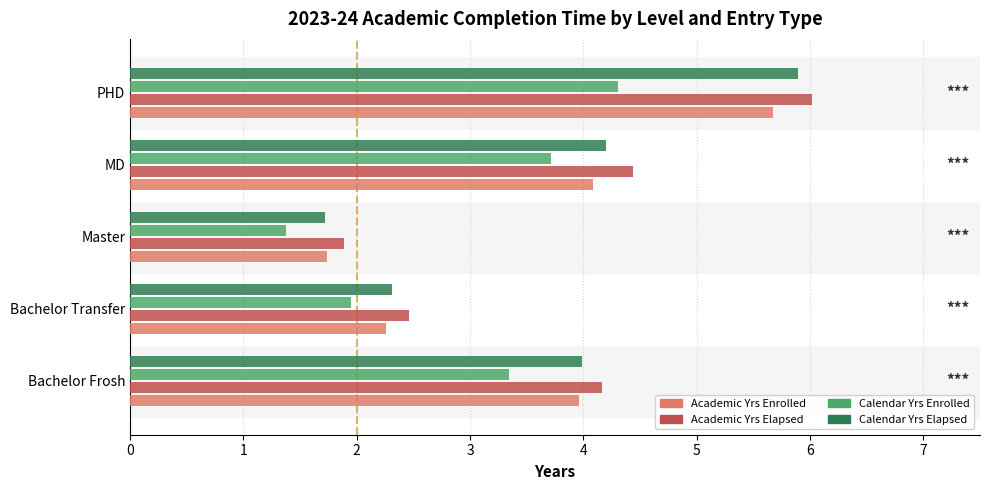

How many data points does each series have?

5